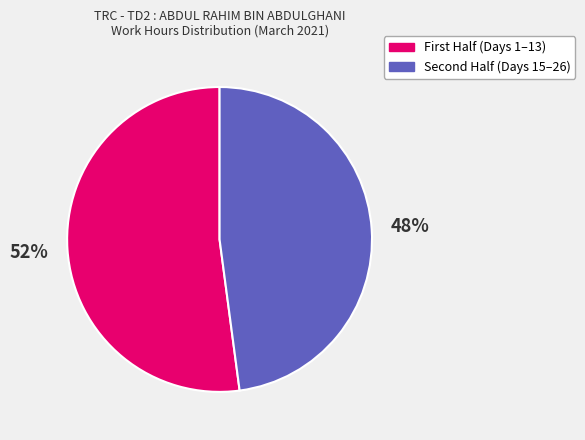

How many segments does this pie chart have?

2